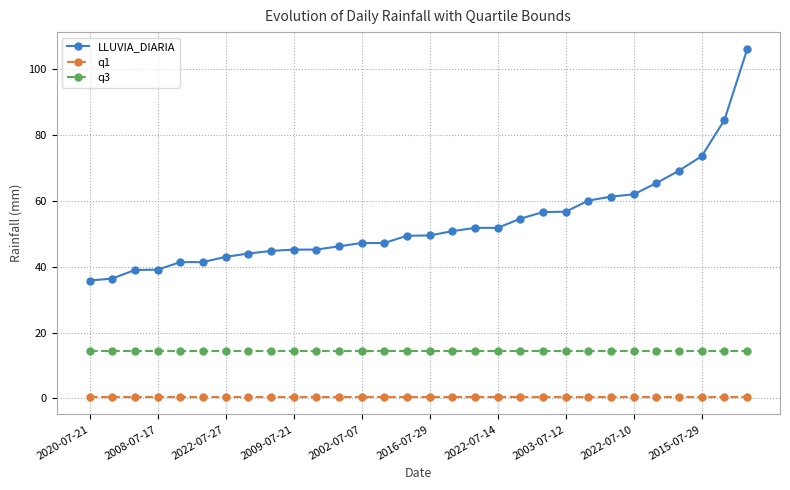

What is the average value of the LLUVIA_DIARIA series?

53.3